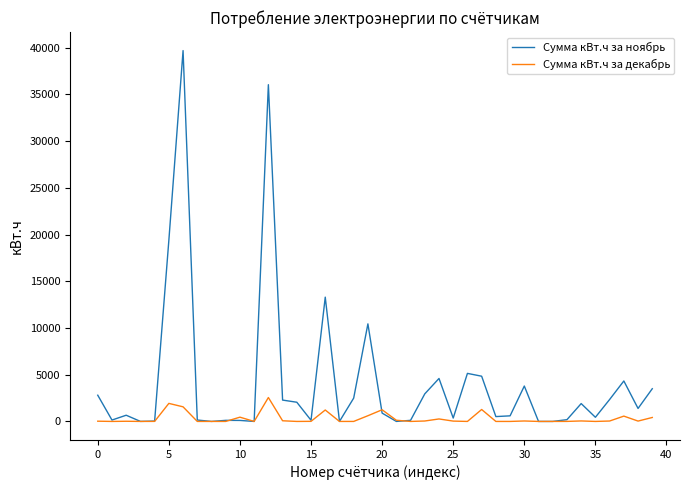

Rank the series by their maximum value, from lowest to highest.

Сумма кВт.ч за декабрь, Сумма кВт.ч за ноябрь